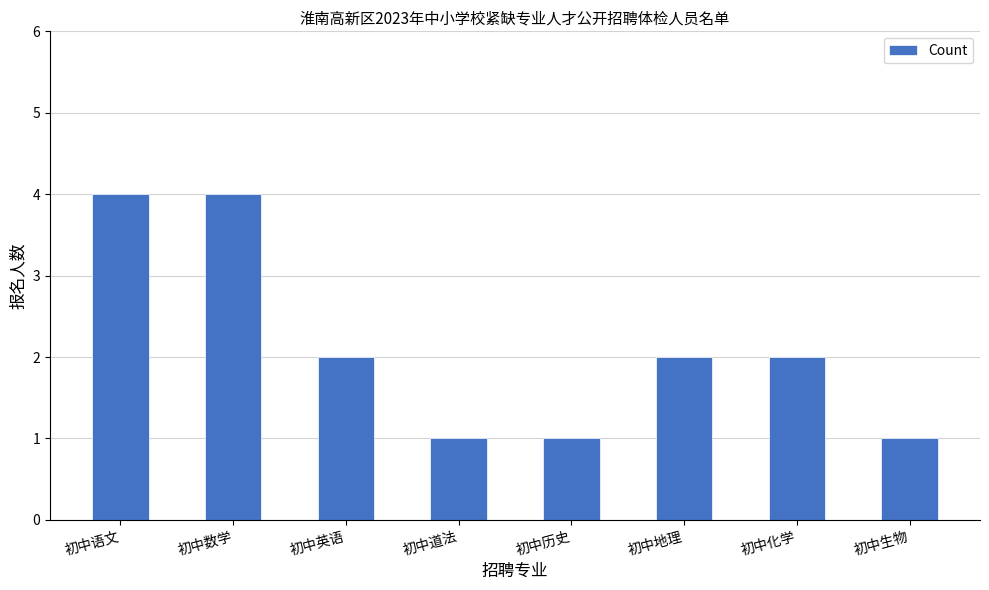

The value at 初中历史 is 1. True or false?

True